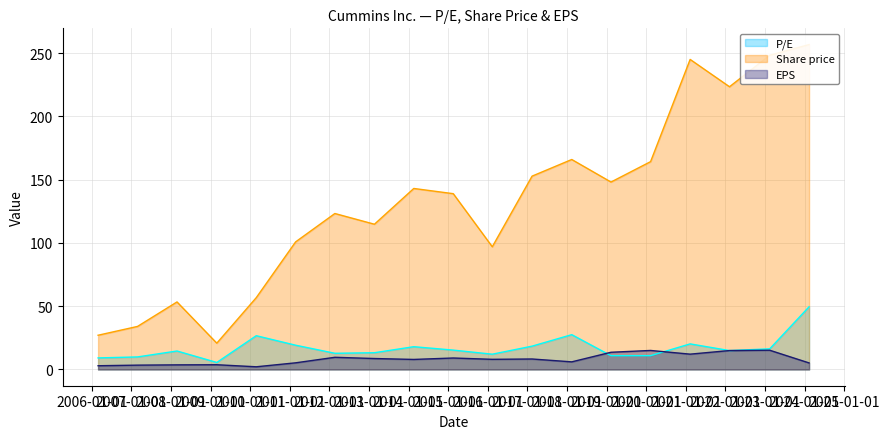

Reading left to right, list all the values displayed in this chart.

P/E: 9.2	9.9	14.6	5.5	26.7	19.2	12.8	13.2	18.0	15.3	12.1	18.4	27.5	10.9	10.9	20.2	14.9	16.3	49.6
Share price: 27.1	34.0	53.4	20.8	56.8	100.9	123.3	114.8	143.1	139.0	97.0	152.8	166.0	148.2	164.3	245.1	223.5	248.4	256.9
EPS: 3.0	3.4	3.6	3.8	2.1	5.3	9.6	8.7	7.9	9.1	8.0	8.3	6.0	13.6	15.0	12.1	15.0	15.2	5.2